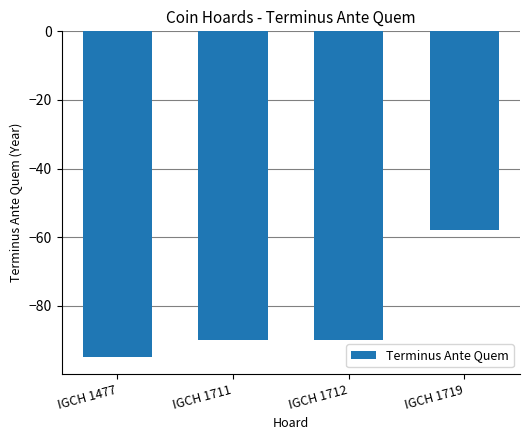

The value at IGCH 1477 is -128. True or false?

False